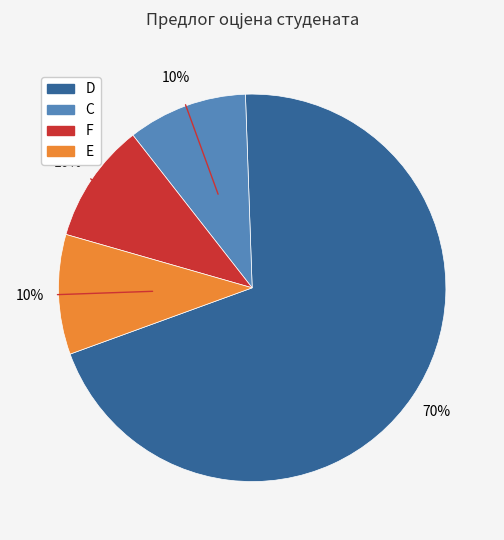

Is there any slice that represents more than half of the pie?

Yes